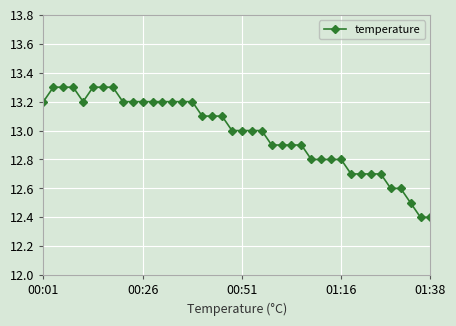

What is the maximum value shown in the chart?

13.3